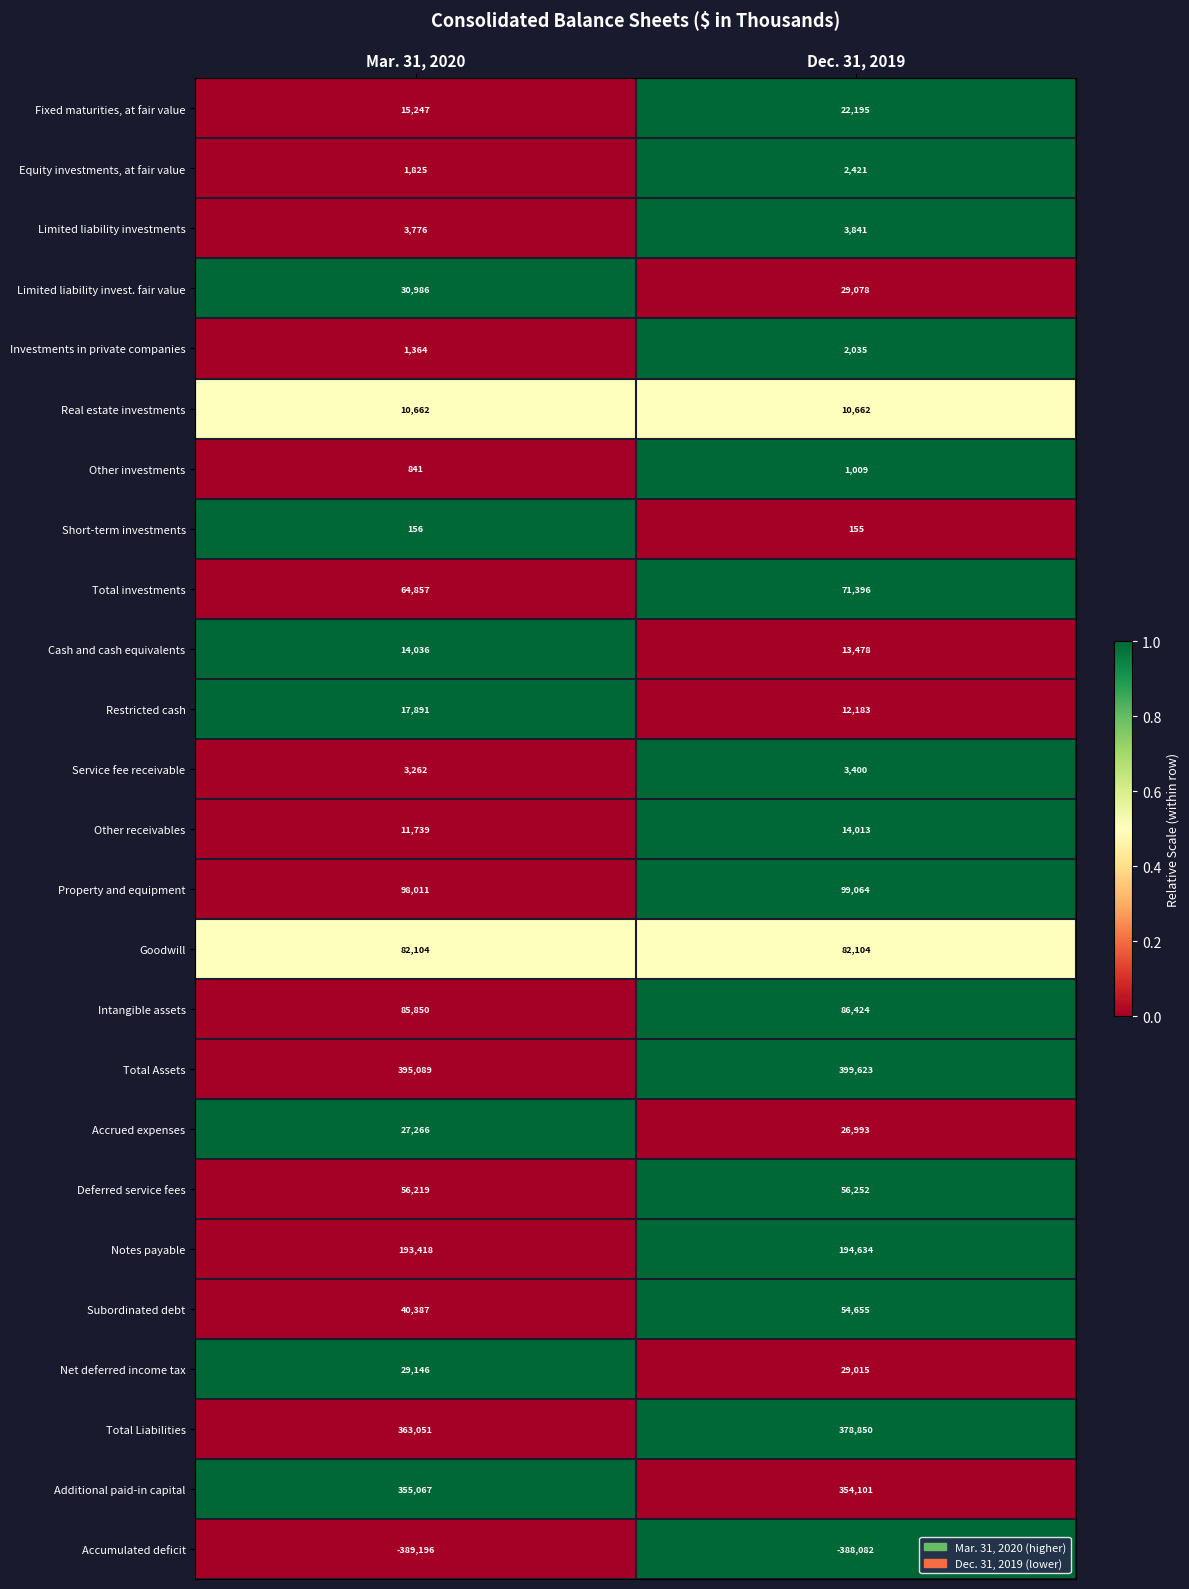

What is the total value across all series at Dec. 31, 2019?

1559499